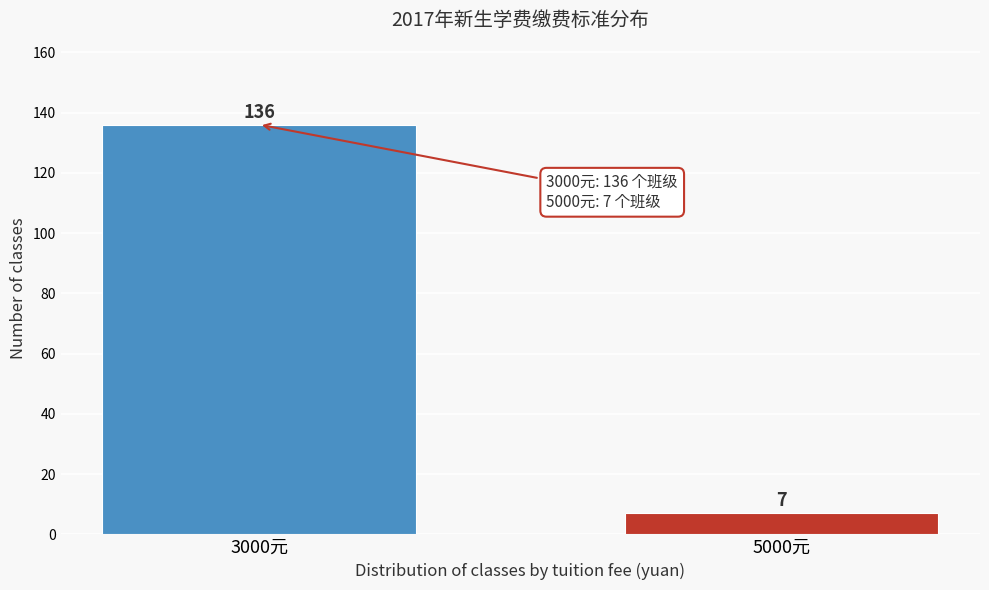

Reading left to right, extract all data points from this chart.

136	7